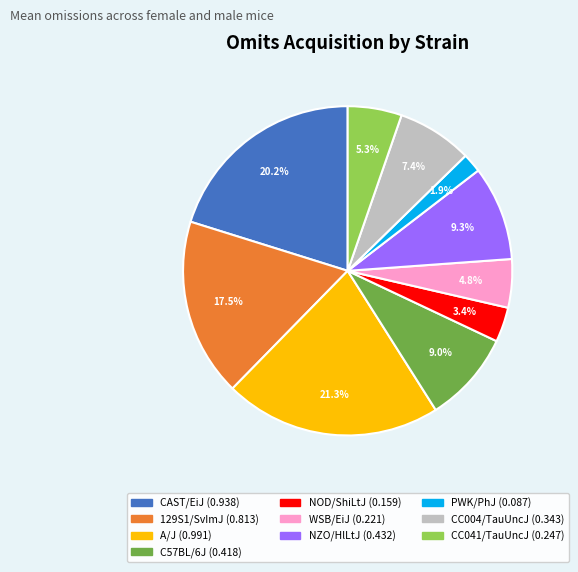

What percentage do CC041/TauUncJ and NOD/ShiLtJ together represent?

8.7%